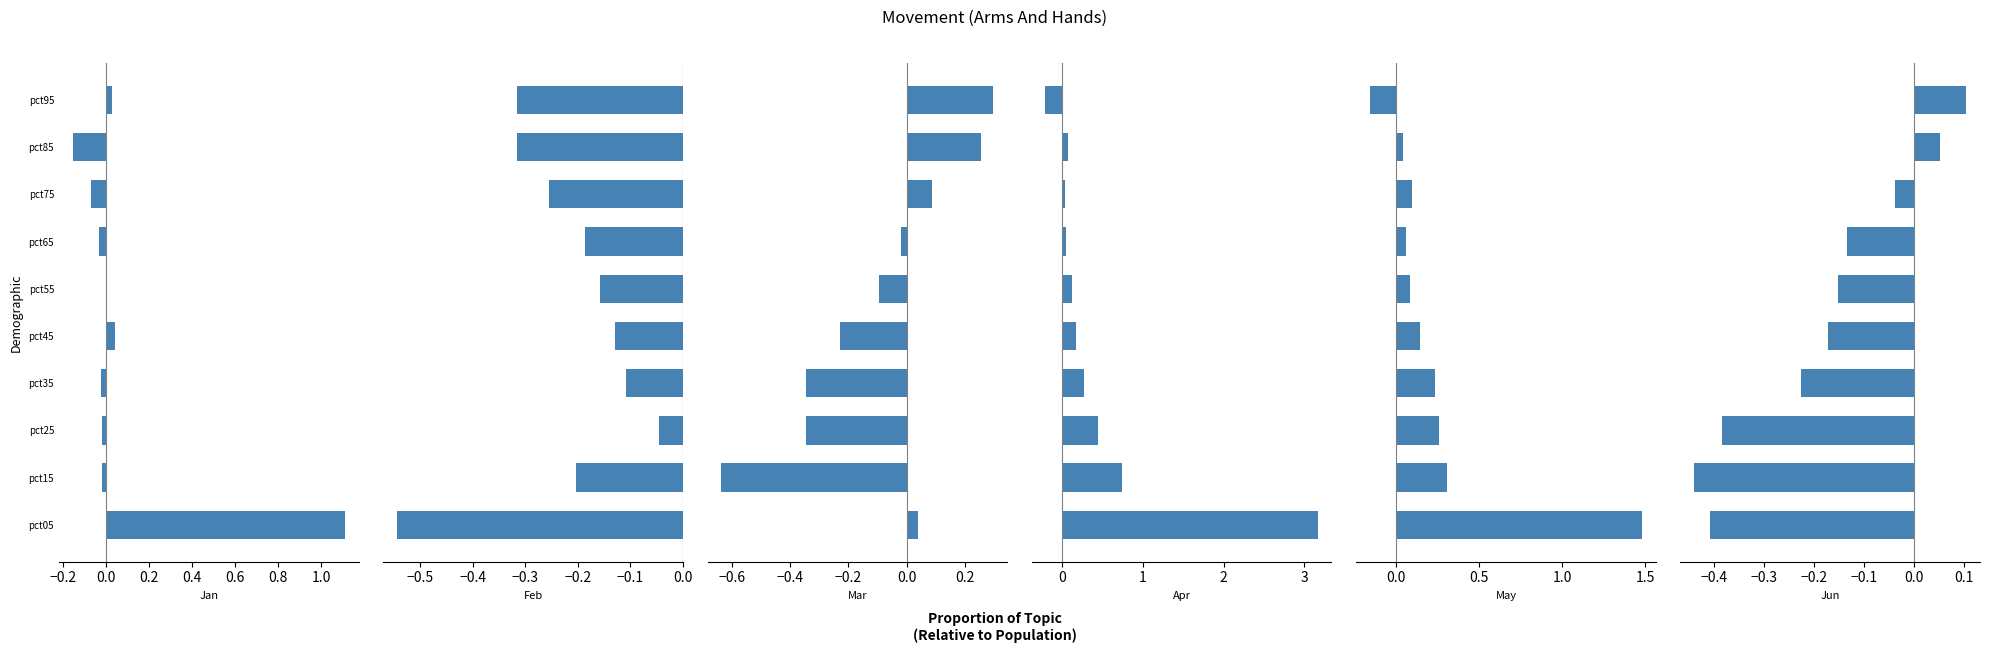

At pct25, list the series in order from smallest to largest.

Jun, Mar, Feb, Jan, May, Apr